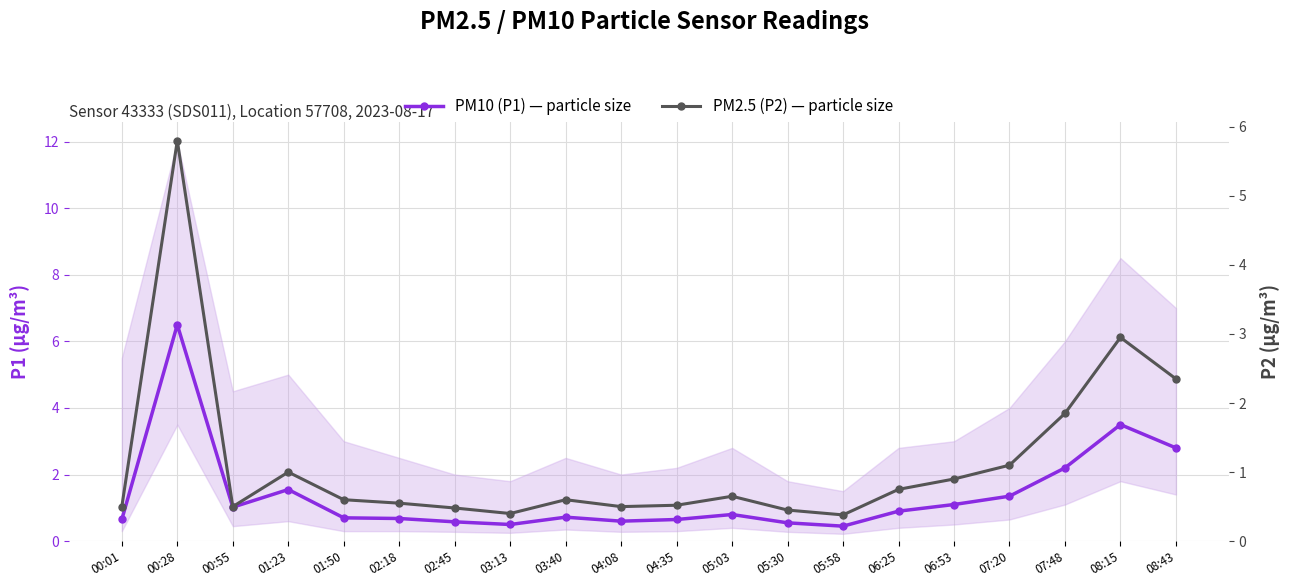

What is the difference between the maximum and minimum values in the PM2.5 (P2) — particle size series?

5.4